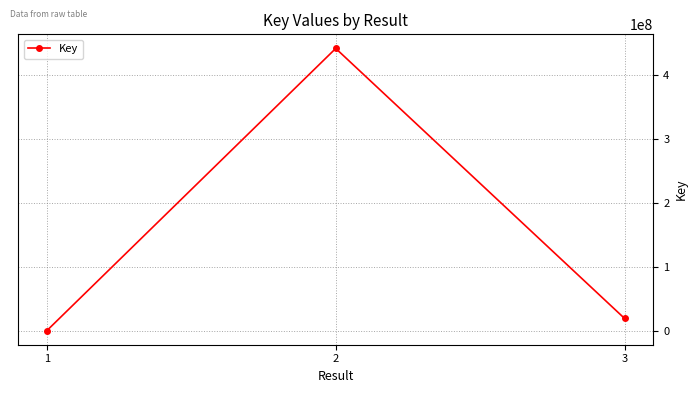

What is the minimum value shown in the chart?

335639